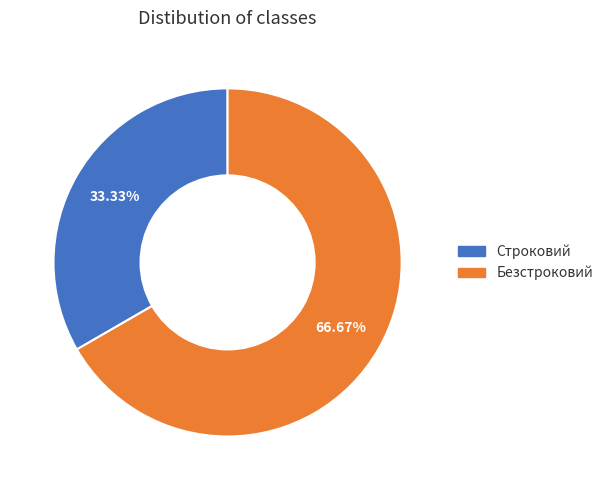

To the nearest percent, what is the difference between the Строковий and Безстроковий slice percentages?

33%